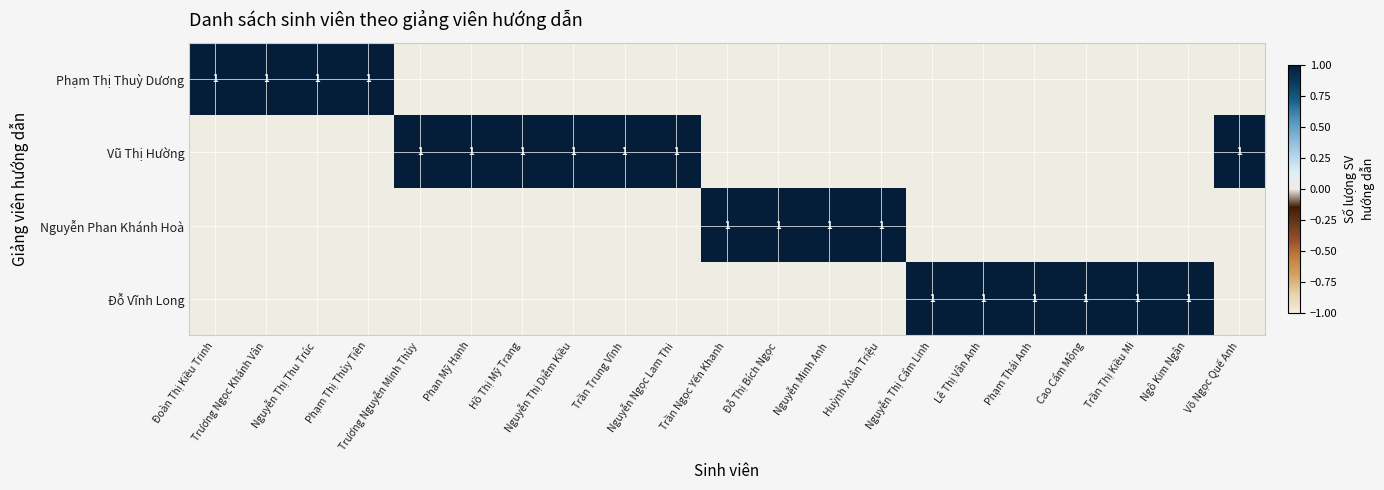

What is the difference between the maximum and second lowest values in the Vũ Thị Hường series?

1